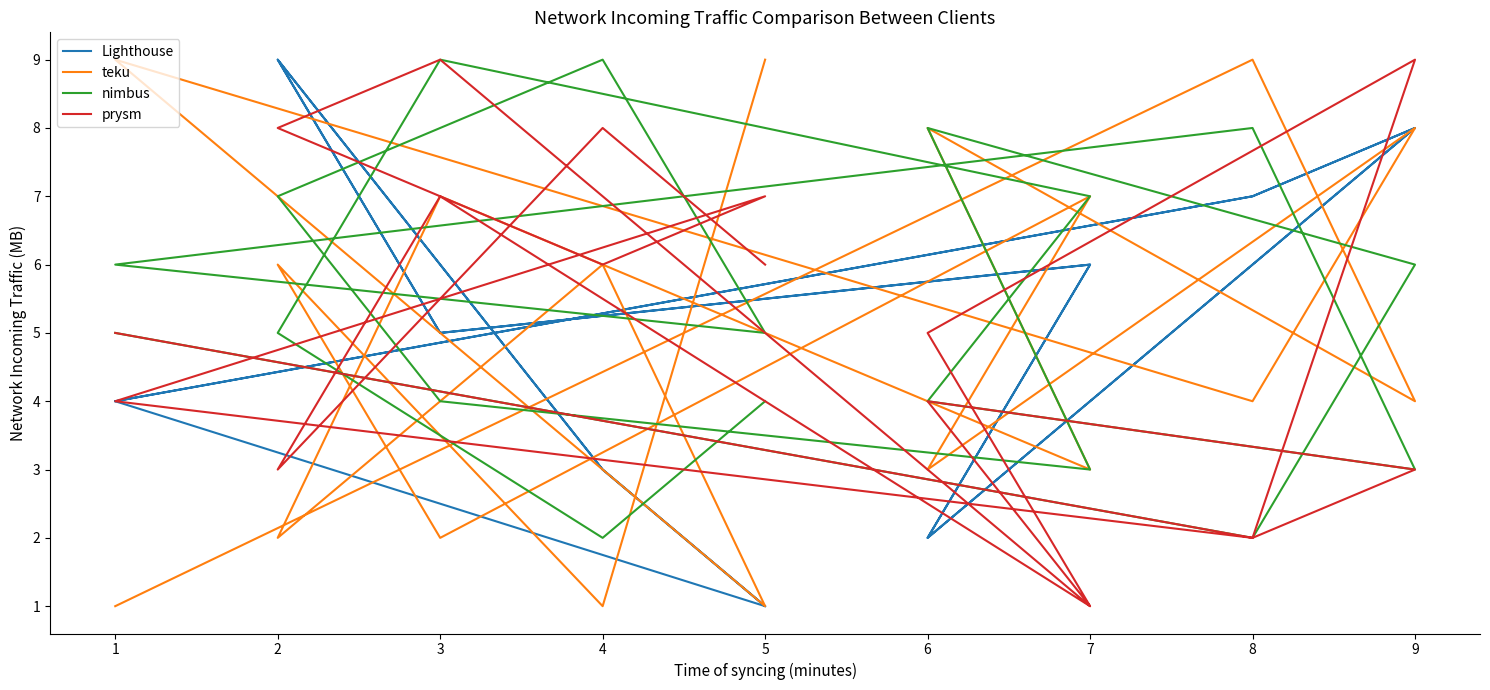

List the series in order of their peak value, highest first.

Lighthouse, teku, nimbus, prysm